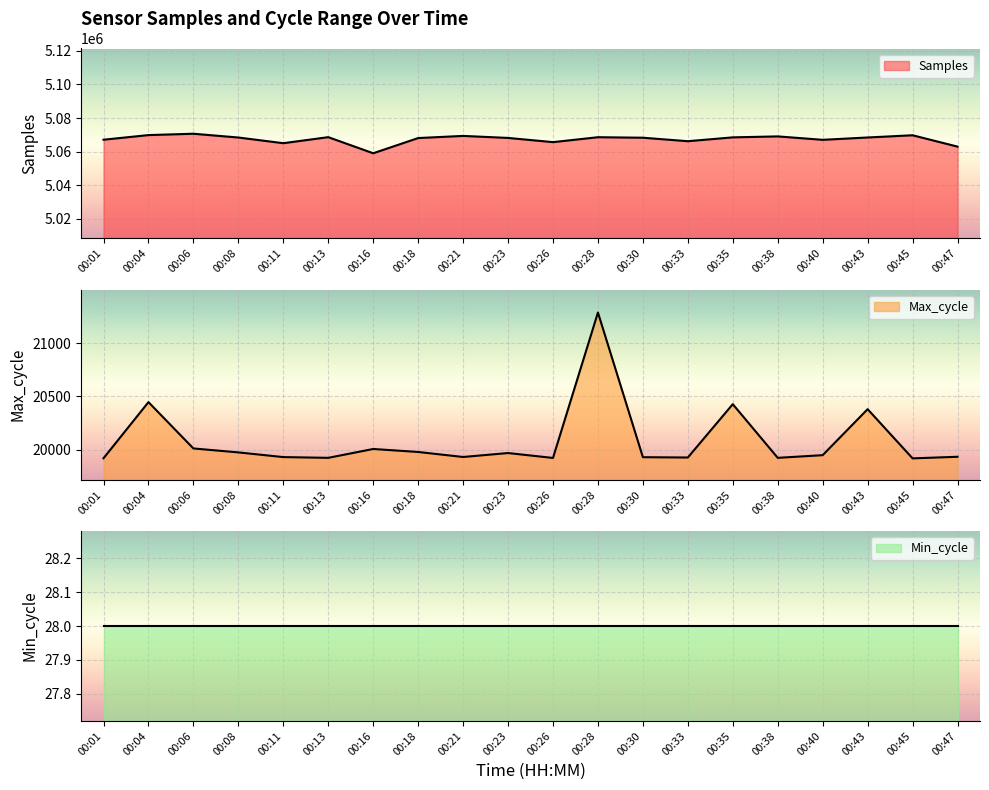

True or false: Max_cycle and Samples intersect in this chart.

False